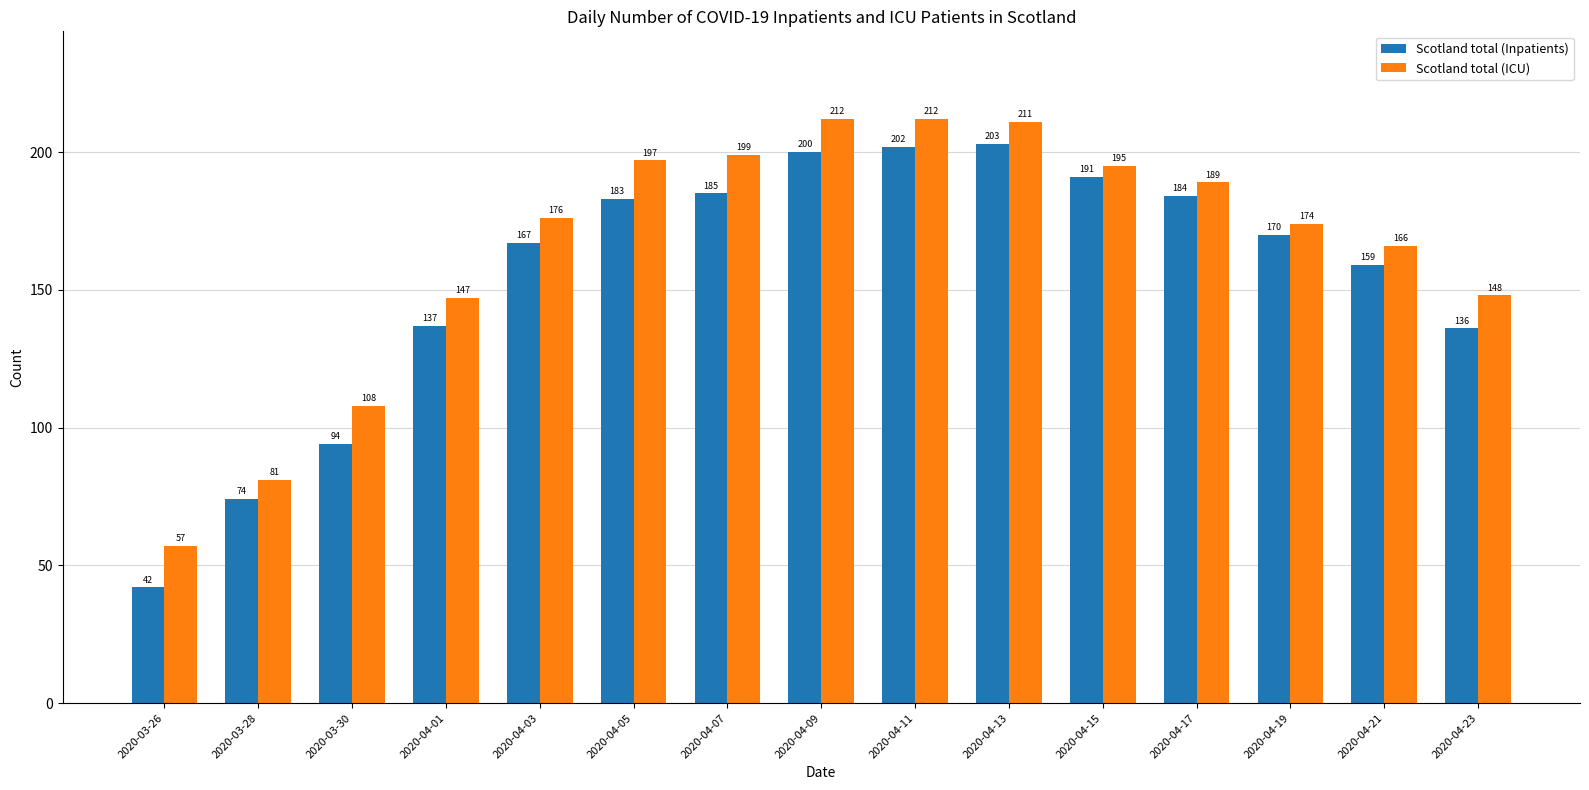

At 2020-04-01, list the series in order from smallest to largest.

Scotland total (Inpatients), Scotland total (ICU)